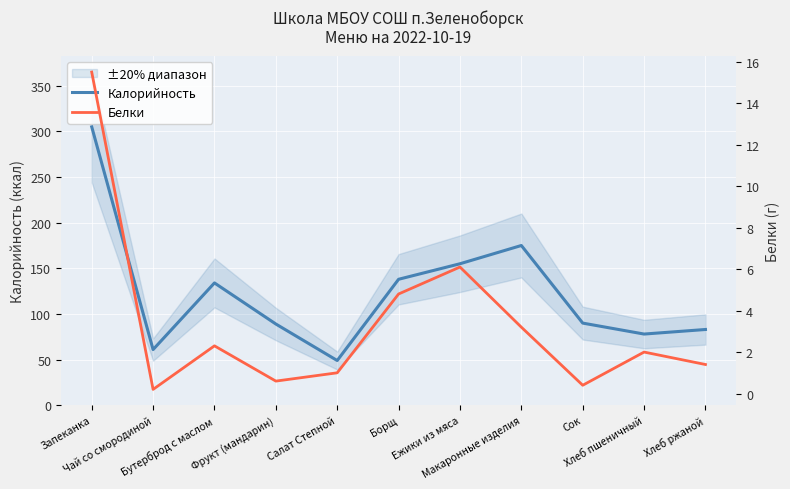

Is the value of Калорийность at Хлеб ржаной greater than the value of Белки at Бутерброд с маслом?

Yes